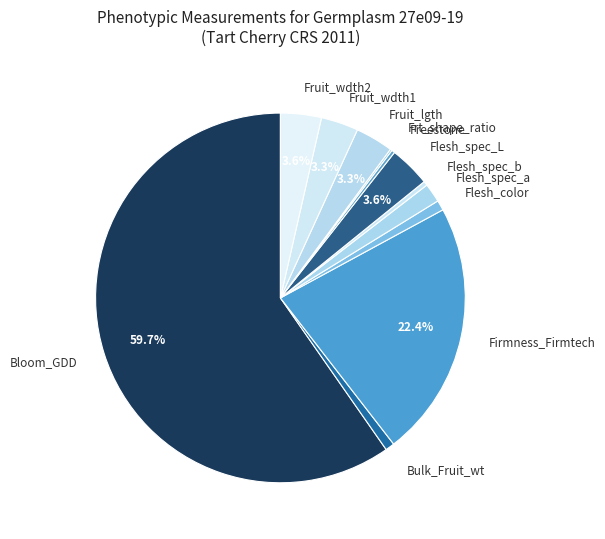

How much of the chart is everything except Firmness_Firmtech?

77.6%